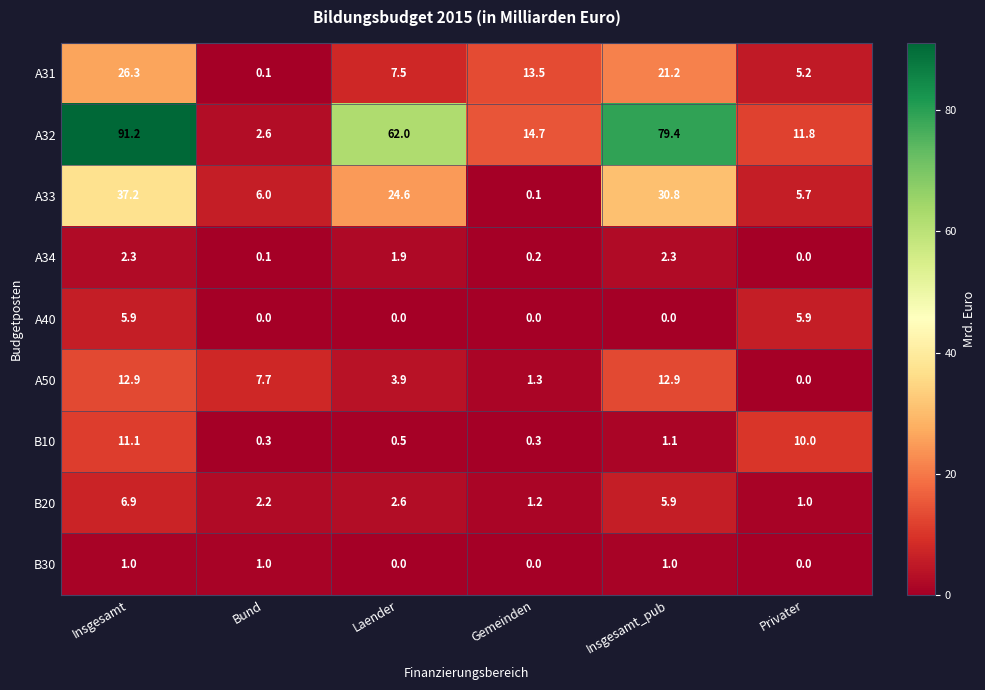

What is the approximate value of B10 at Bund?

0.3